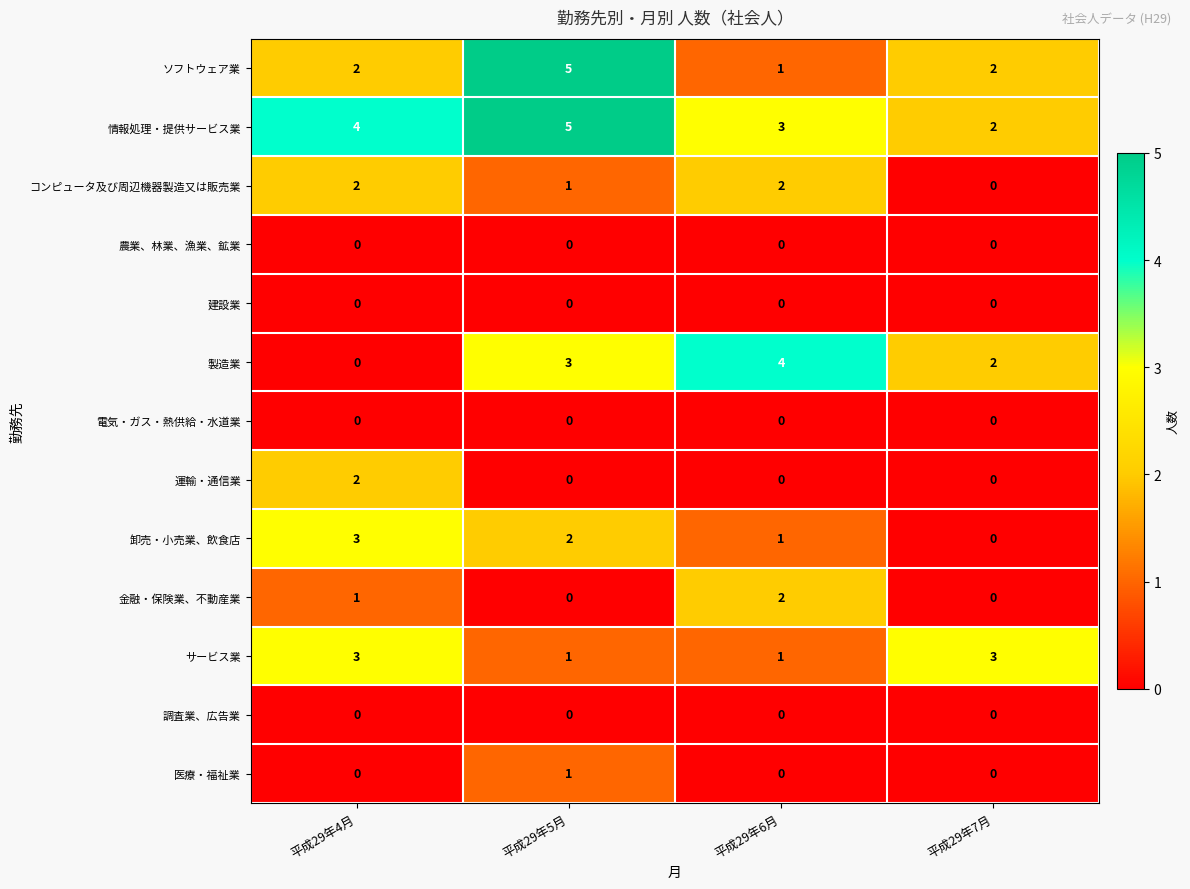

How many 医療・福祉業 values are between 0 and 1?

4